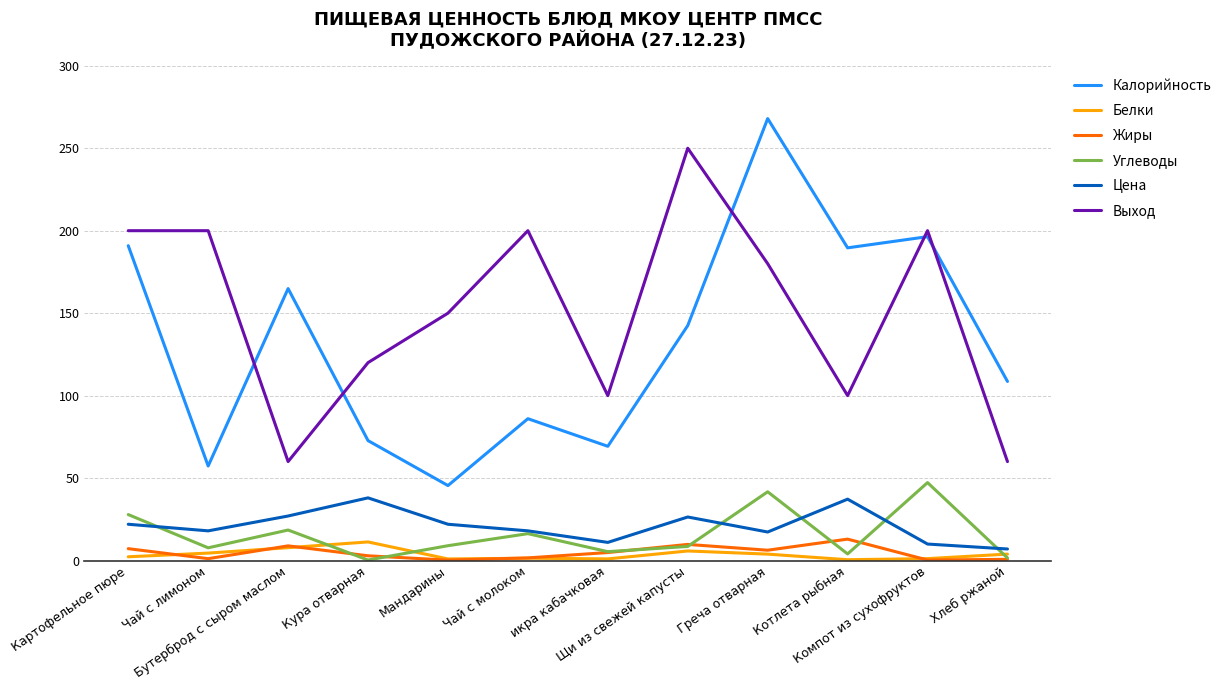

Is it true that Белки equals 3.9 at Греча отварная?

True